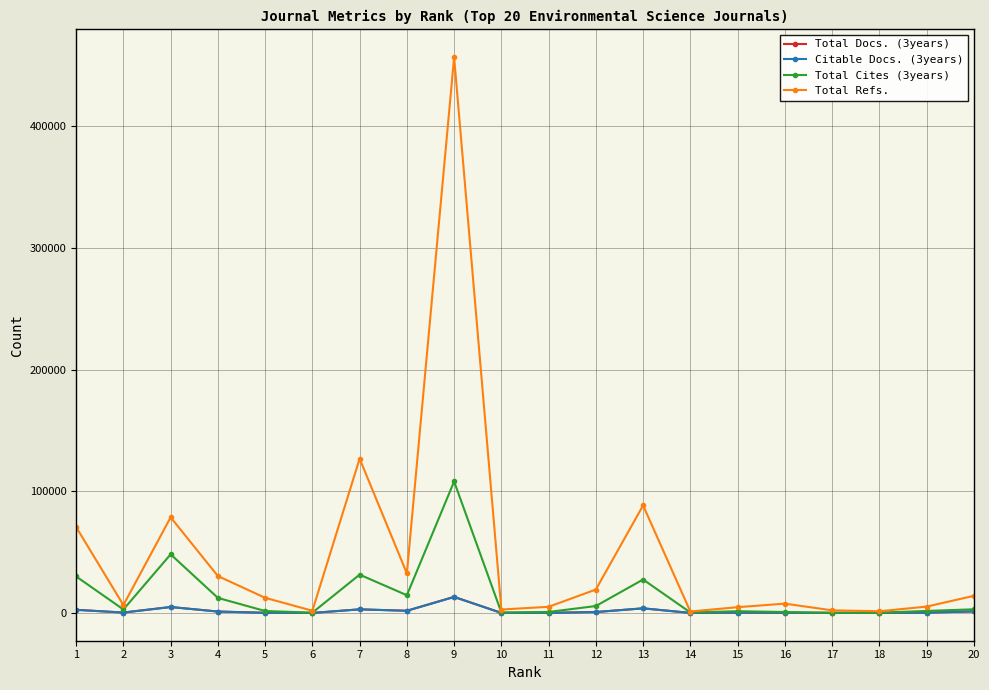

What is the sum of all Total Refs. values?

968522